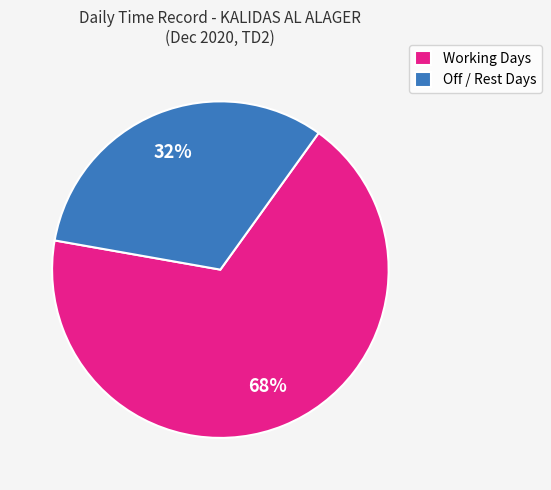

Is it true that Off / Rest Days is 32% of the pie?

True